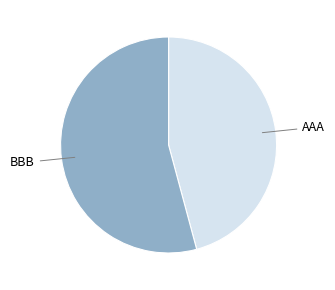

What is the ratio of the value at BBB to the value at AAA?

1.2